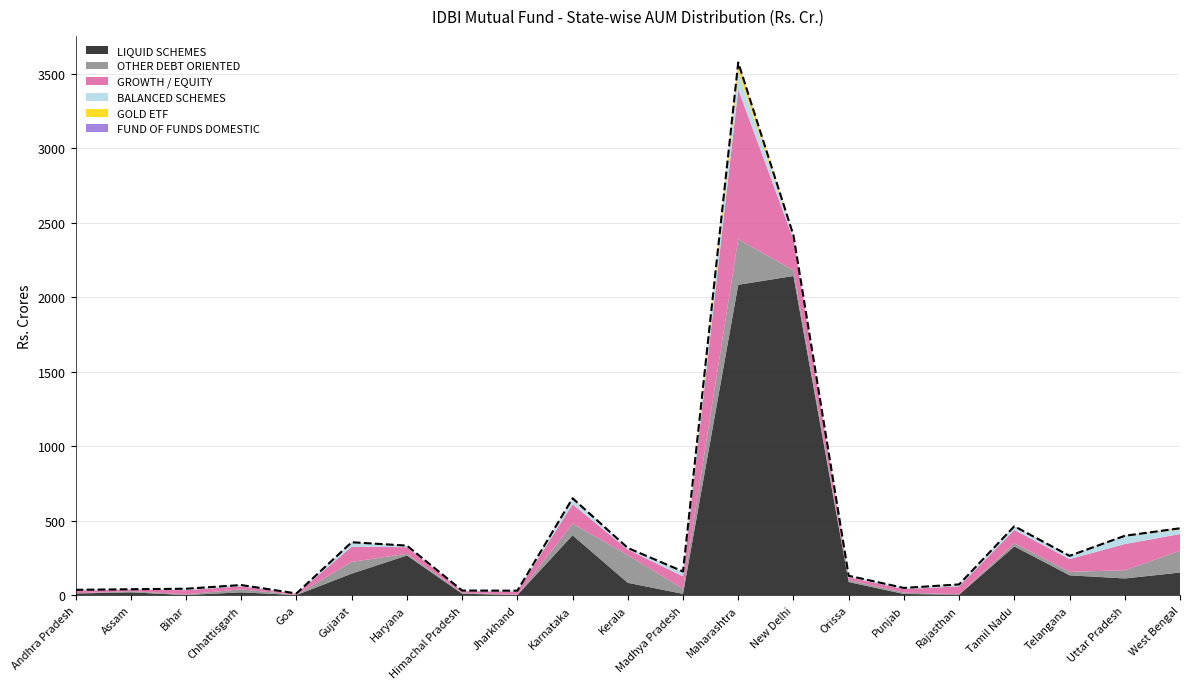

What is the value of the LIQUID SCHEMES point at the 21st from the left?

151.9